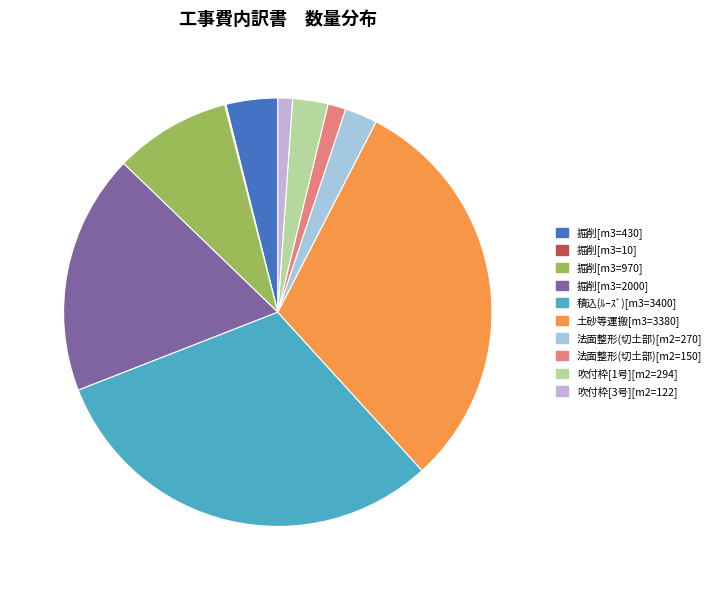

Is the sum of 土砂等運搬[m3=3380] and 法面整形(切土部)[m2=150] greater than half?

No